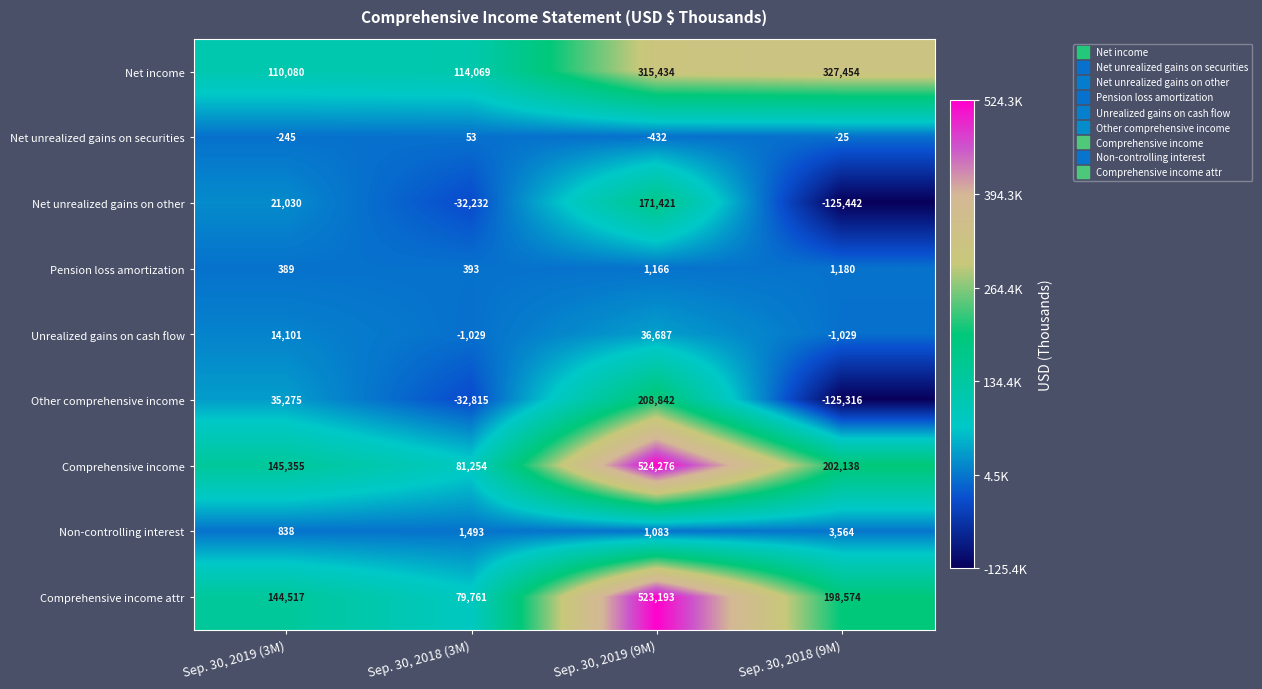

How many values in Other comprehensive income are below zero?

2